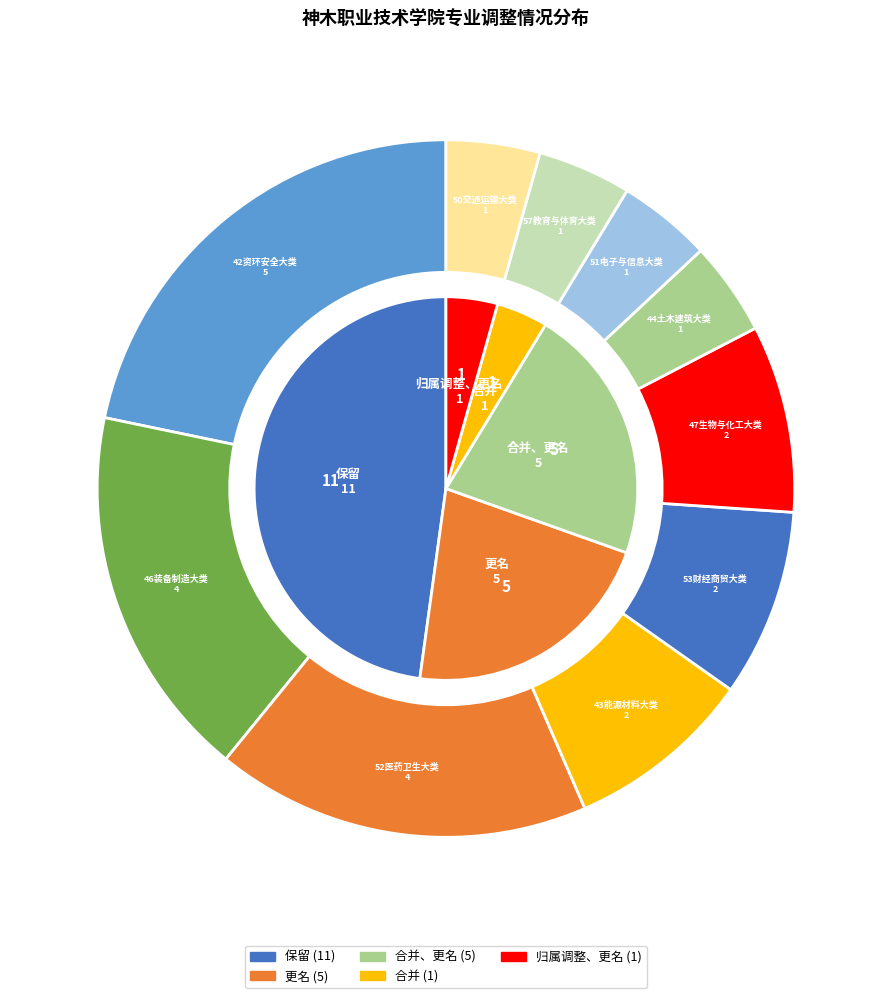

Which category has the smallest portion of the pie?

合并